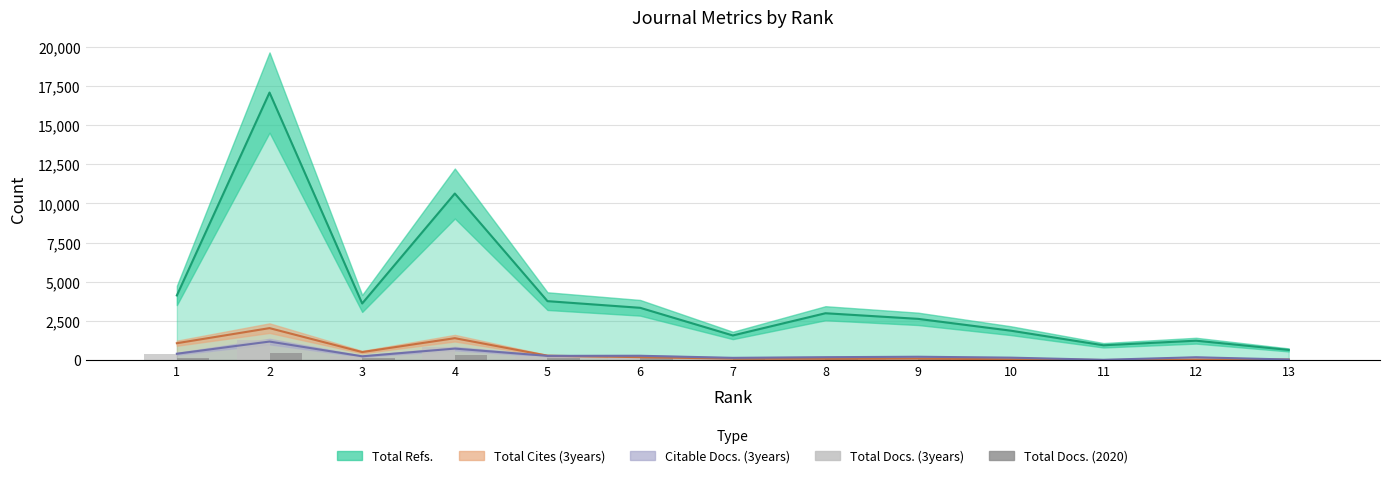

What is the smallest value displayed?

18